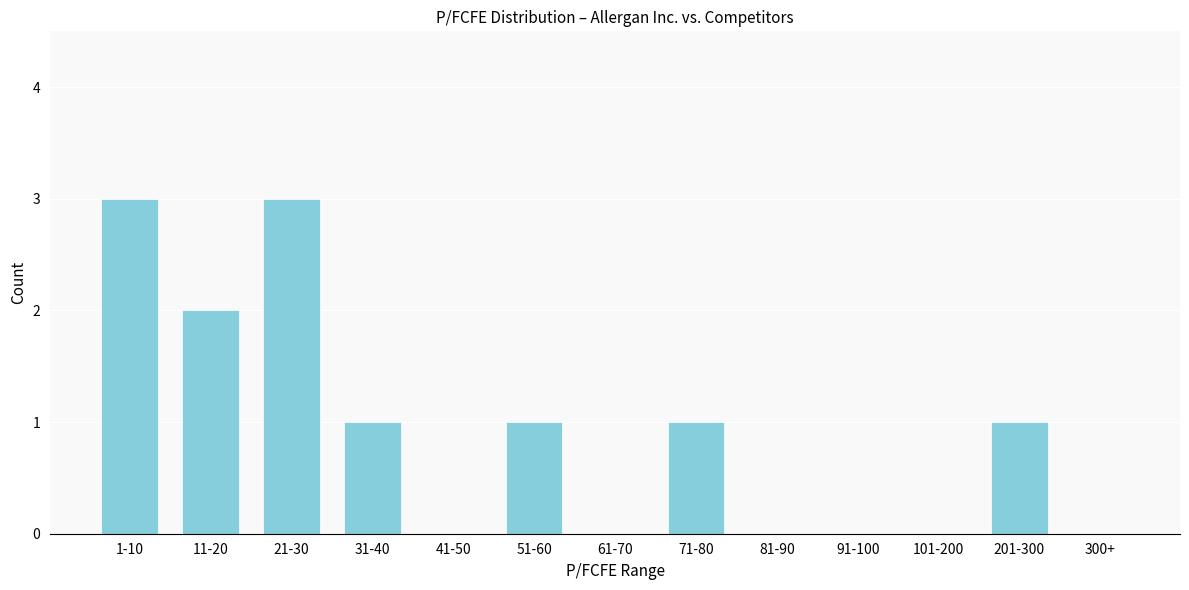

Reading left to right, list all the values displayed in this chart.

1-10=3	11-20=2	21-30=3	31-40=1	41-50=0	51-60=1	61-70=0	71-80=1	81-90=0	91-100=0	101-200=0	201-300=1	300+=0